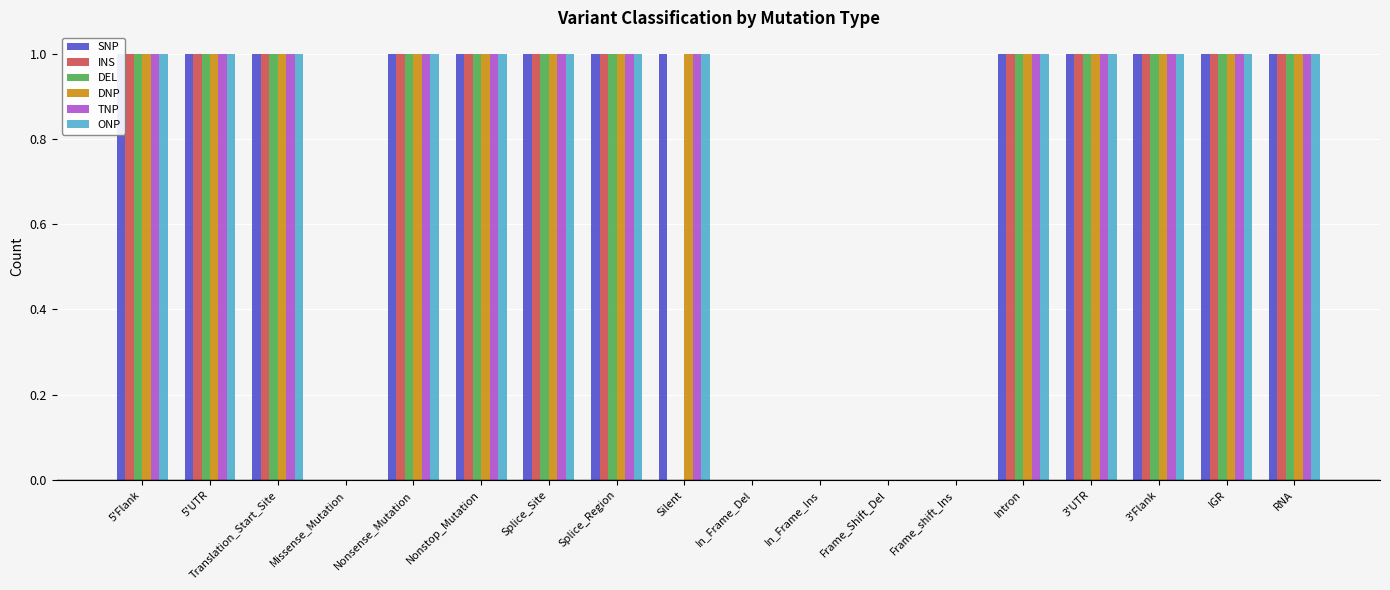

What is the greatest value displayed?

1